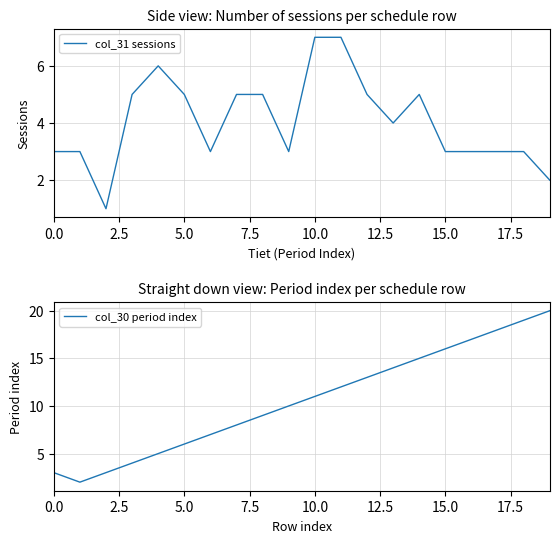

Which category has the highest value in the col_30 period index series?

19